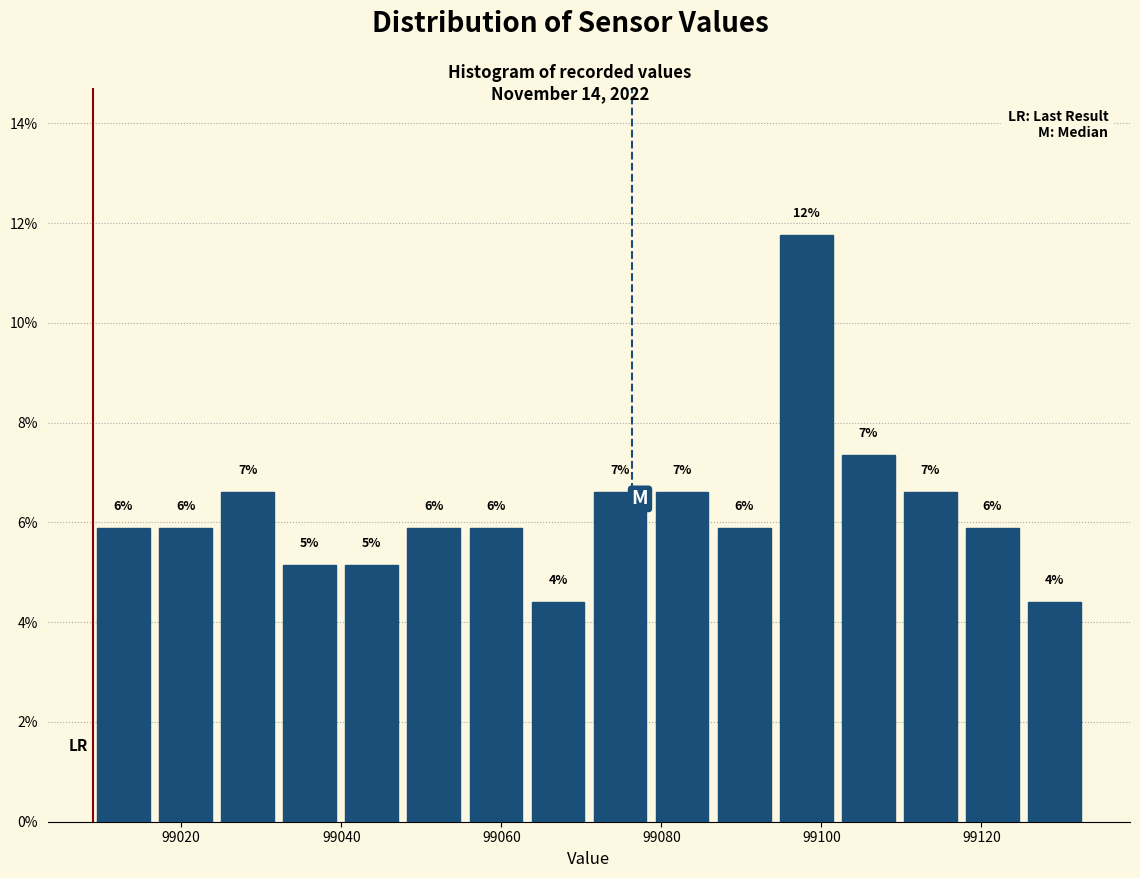

Read against the x-axis, roughly where is the centre of the tallest bar?

99098